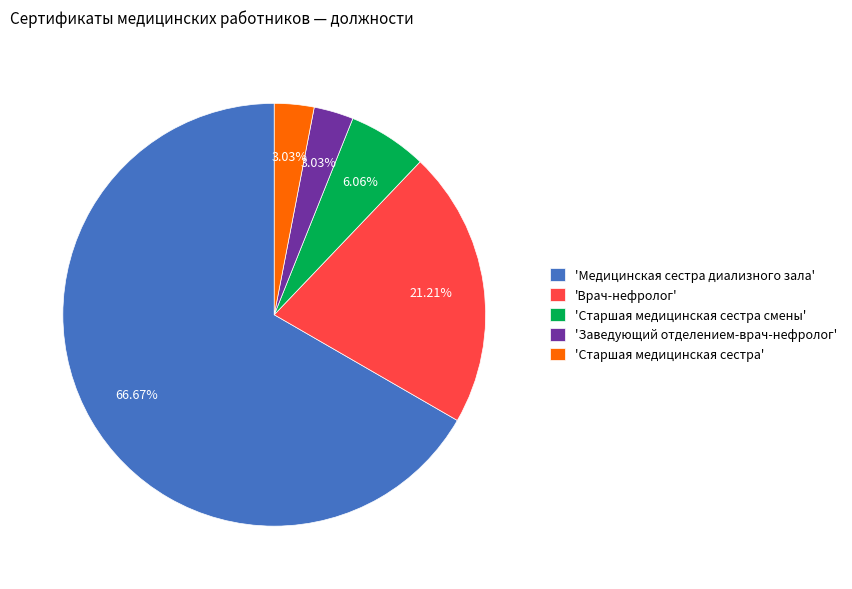

To the nearest percent, what is the difference between the largest and smallest slice percentages?

64%